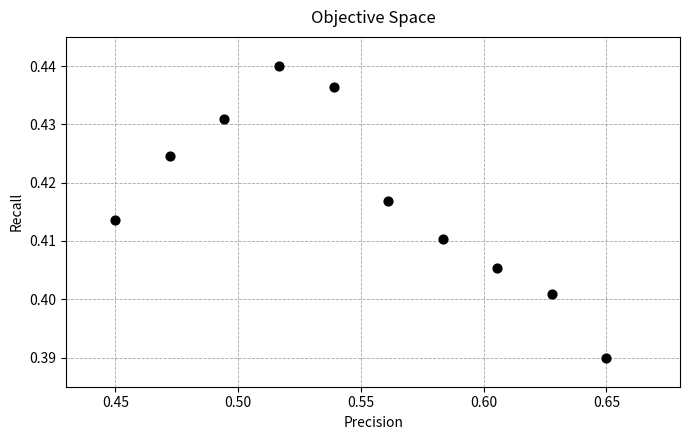

What is the average X value?

0.6